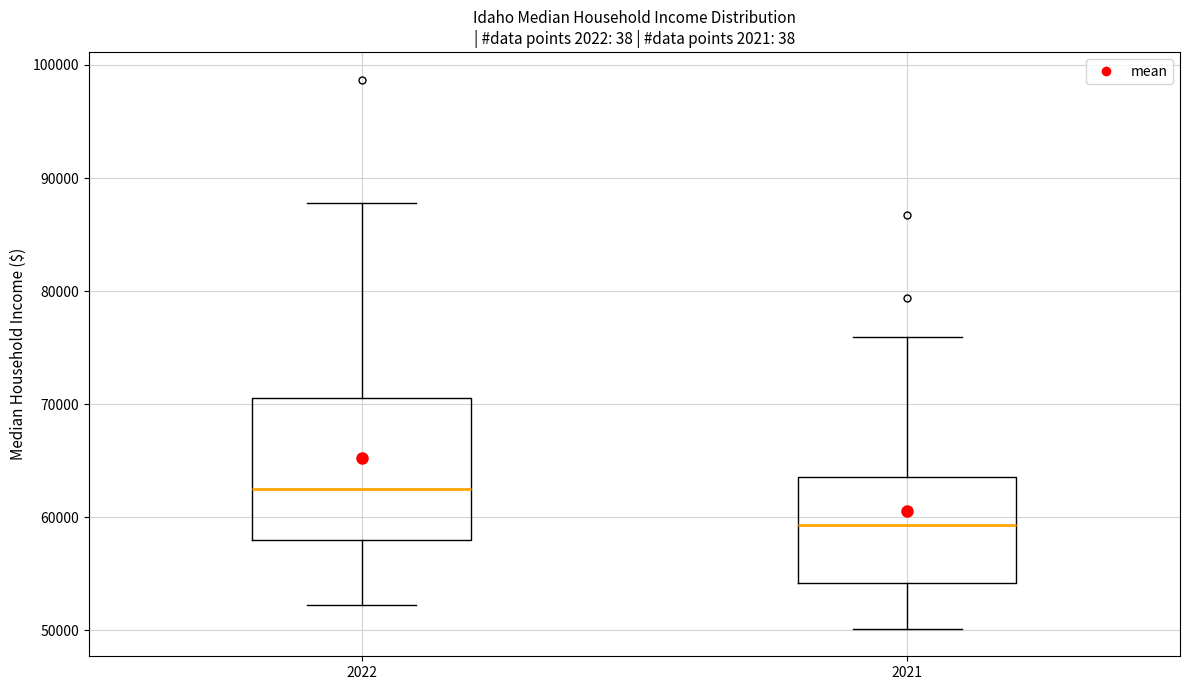

Reading left to right, read every box against the y-axis: the position of its median line, the range the box covers, and the ends of its whiskers. The values are not printed on the chart, so give them approximately, as read against the axis.

2022: median 62000, box 58000 to 71000, whiskers 52000 to 88000
2021: median 59000, box 54000 to 64000, whiskers 50000 to 76000